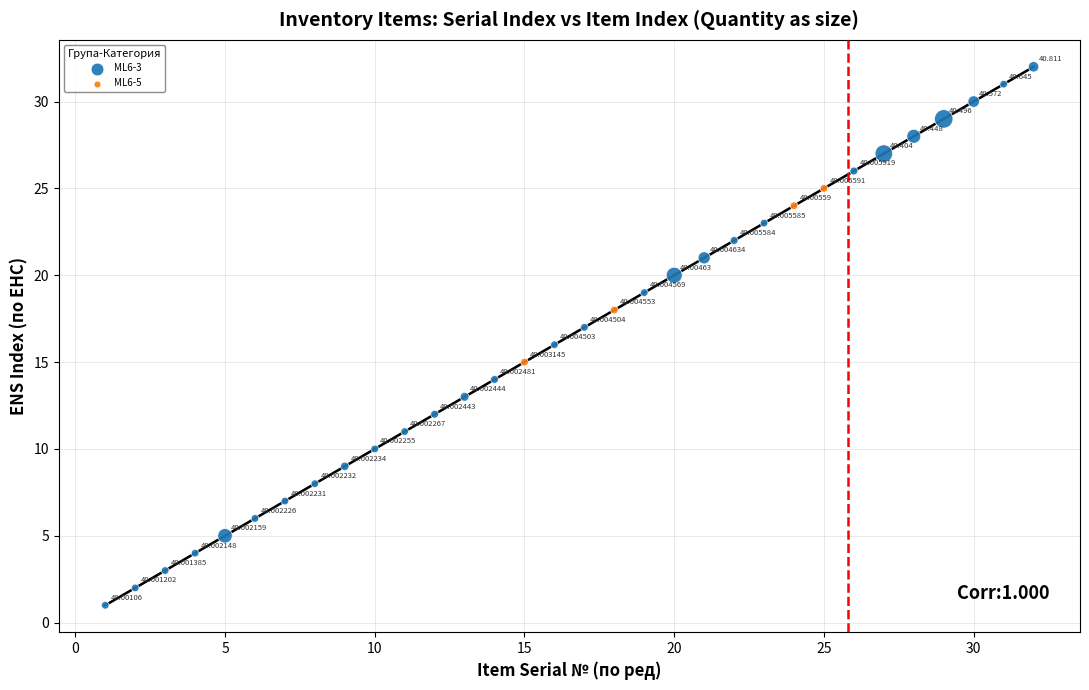

Which series contains the lowest Y value?

ML6-3